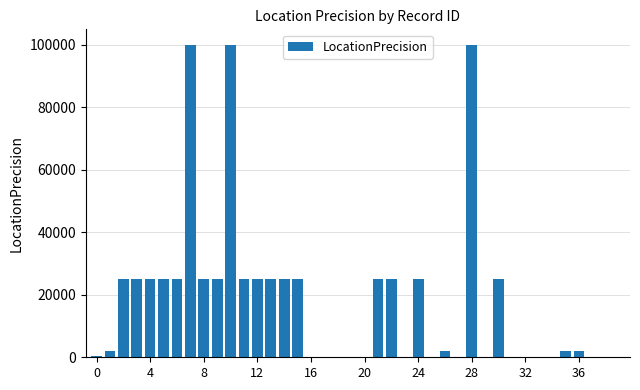

What is the maximum value shown in the chart?

100000